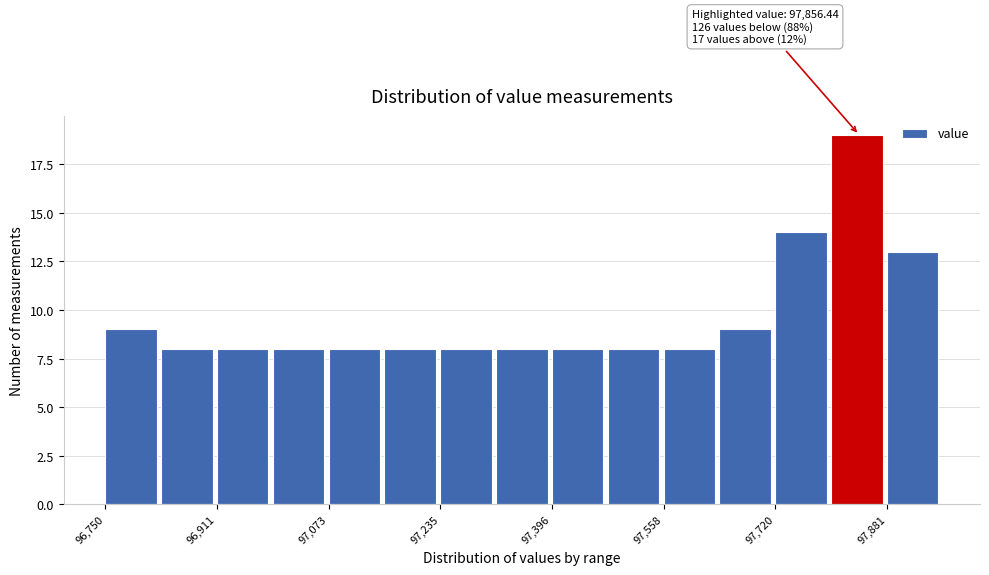

Over which range of the x-axis is the bar tallest?

97800 to 97880